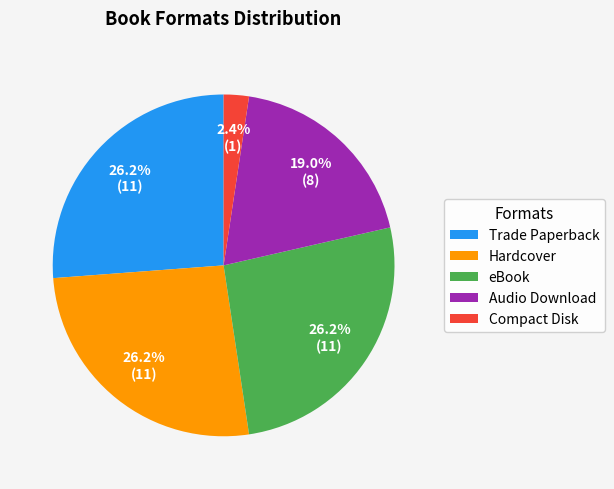

Is there a majority slice in this chart?

No